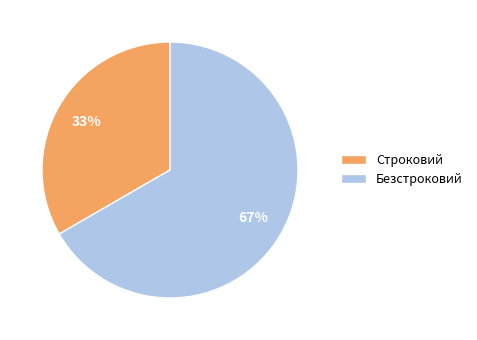

Which category accounts for the majority?

Безстроковий